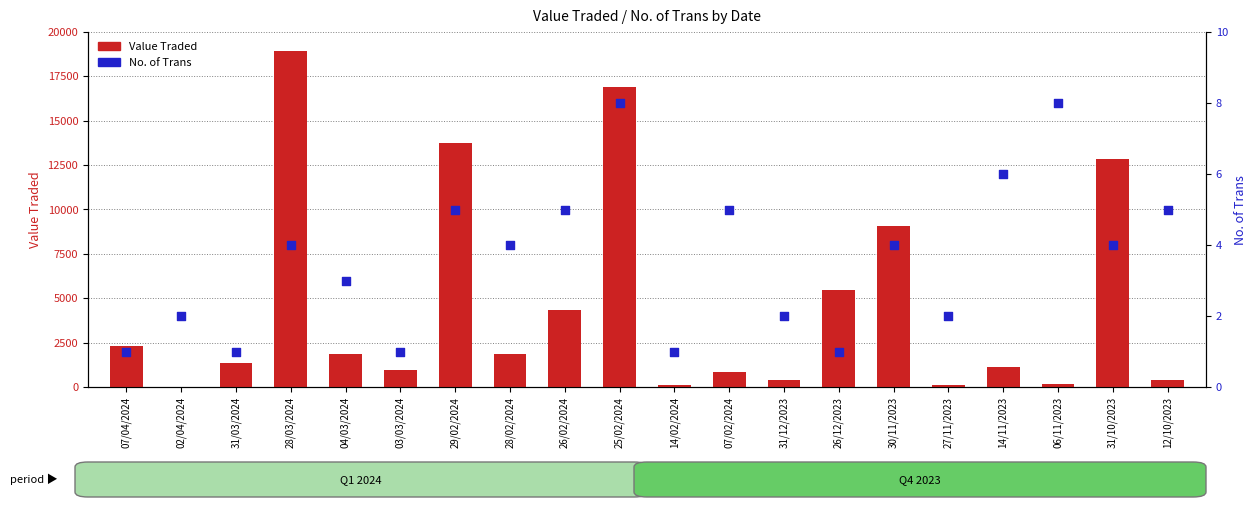

Which series has the largest total across all categories?

Value Traded